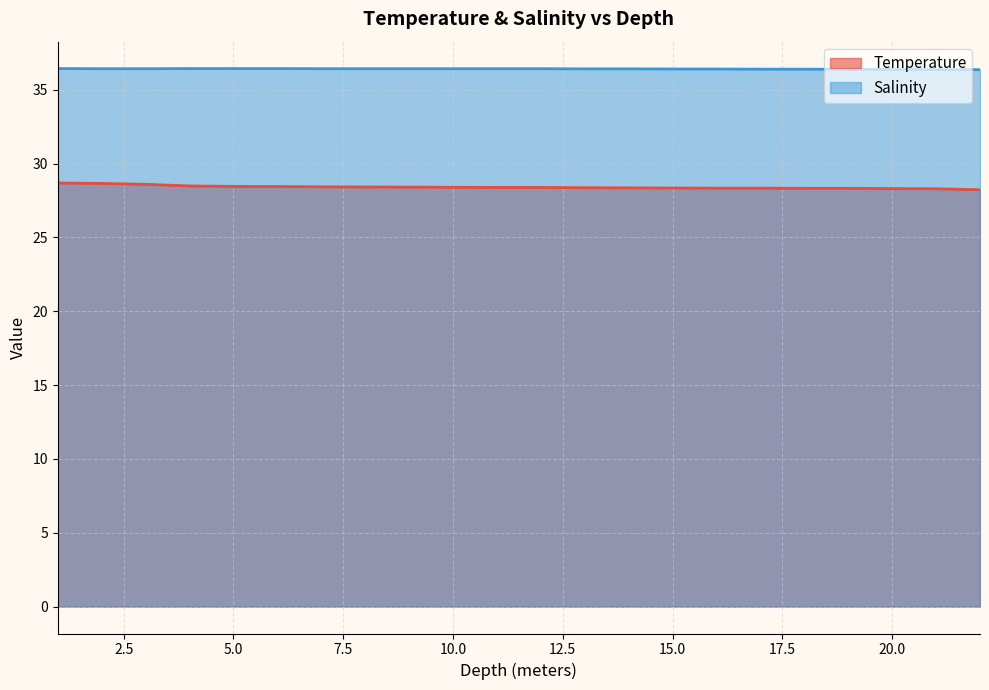

What position from the right is 16.0?

7